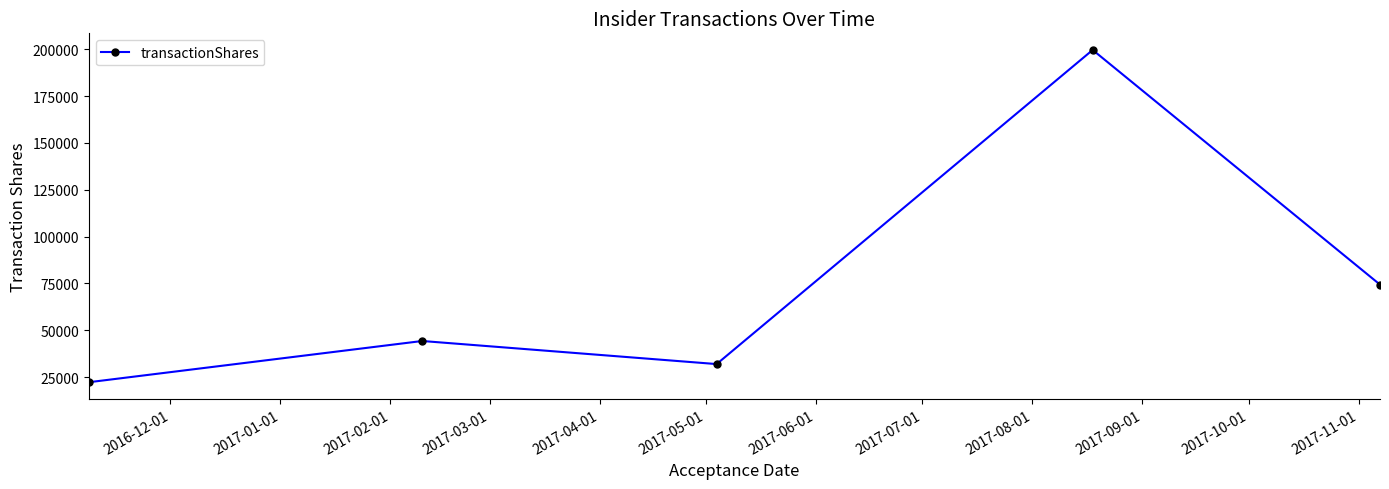

How many interior local peaks (higher than both neighbors) does the data have?

2